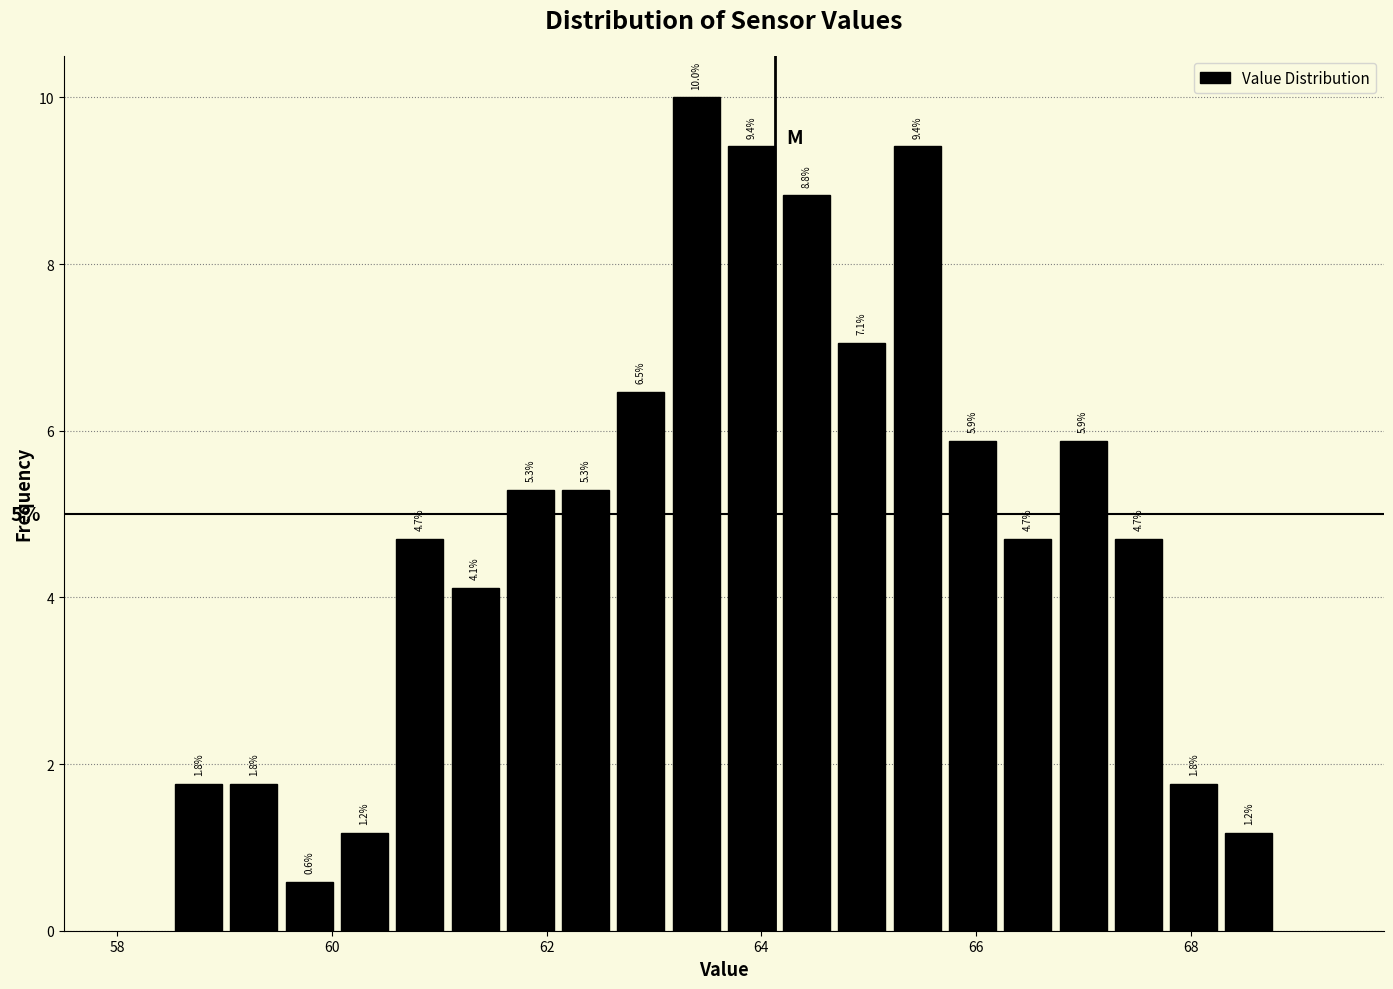

Read against the x-axis, roughly where is the centre of the tallest bar?

63.4